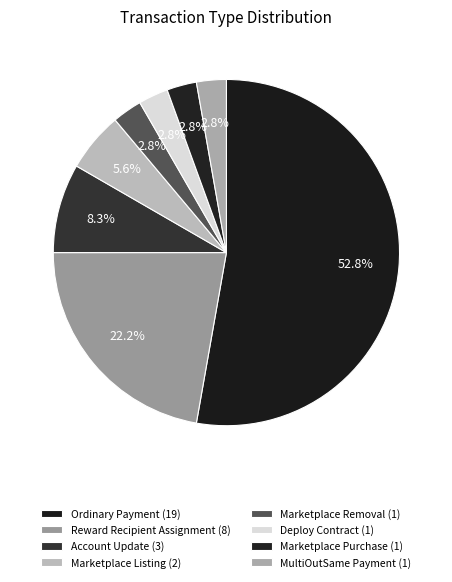

What is the majority slice?

Ordinary Payment